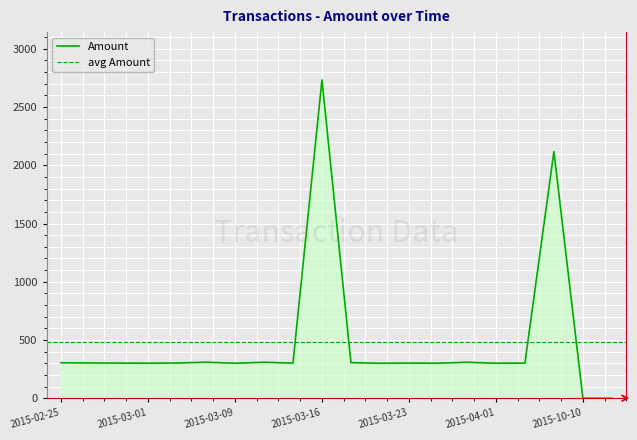

The value of Amount at 2015-02-25 is 192.7. True or false?

False